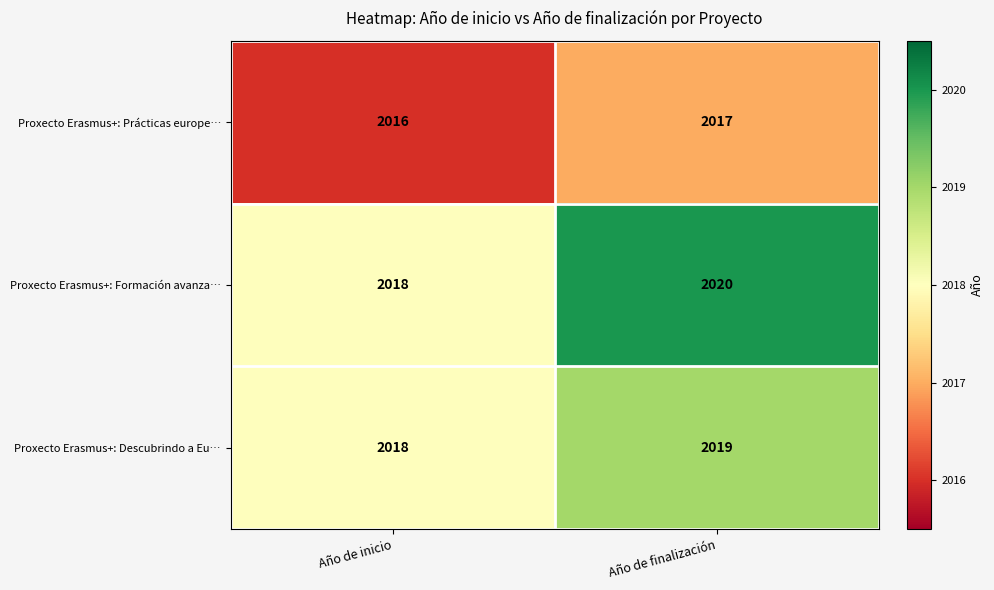

Rank the series at Año de finalización from highest to lowest value.

Proxecto Erasmus+: Formación avanza…, Proxecto Erasmus+: Descubrindo a Eu…, Proxecto Erasmus+: Prácticas europe…